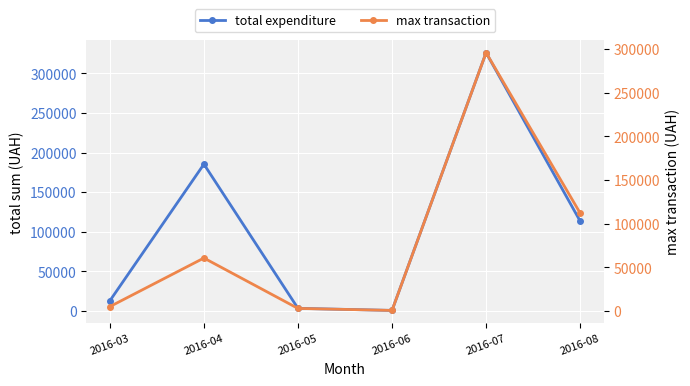

At which category is the sum across all series the highest?

2016-07